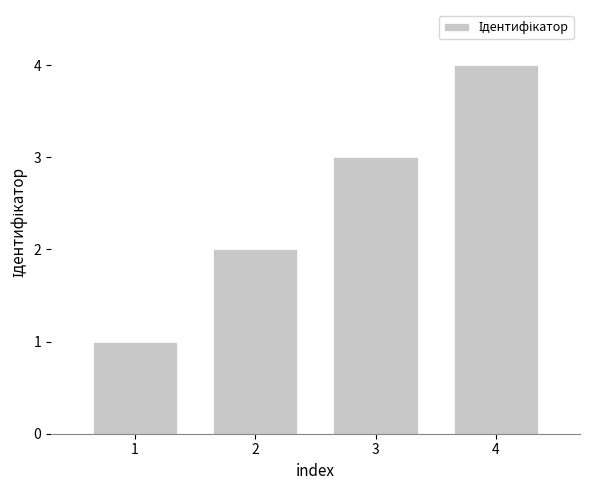

What is the value of the 3rd bar from the left?

3